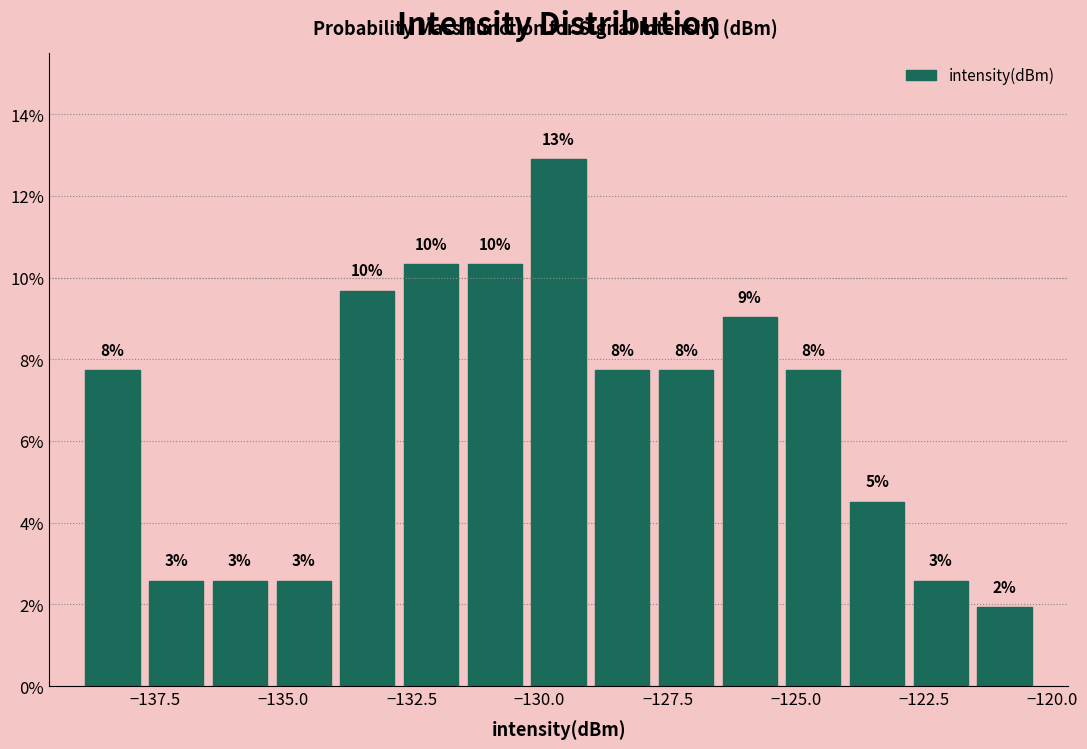

Read against the x-axis, roughly where is the centre of the tallest bar?

-129.5